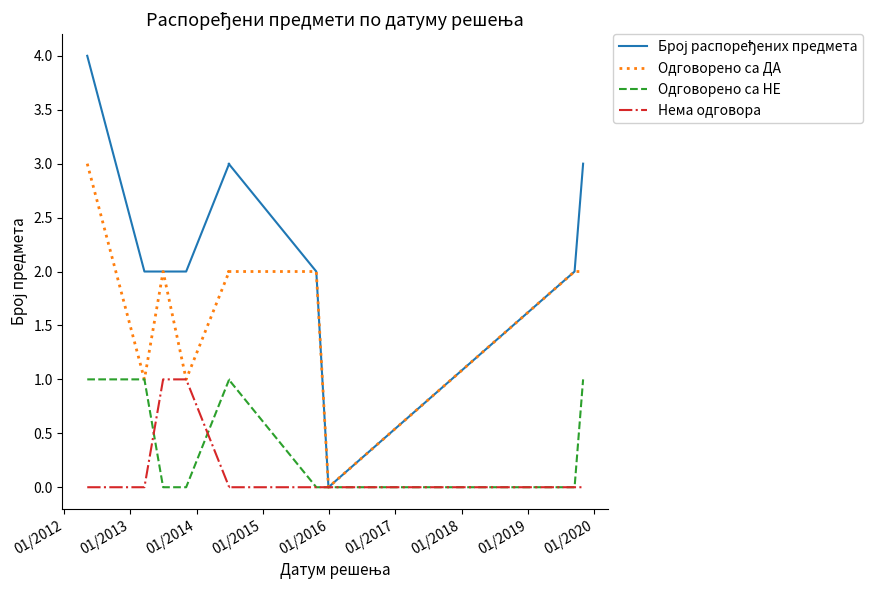

How many values in Нема одговора are above zero?

2